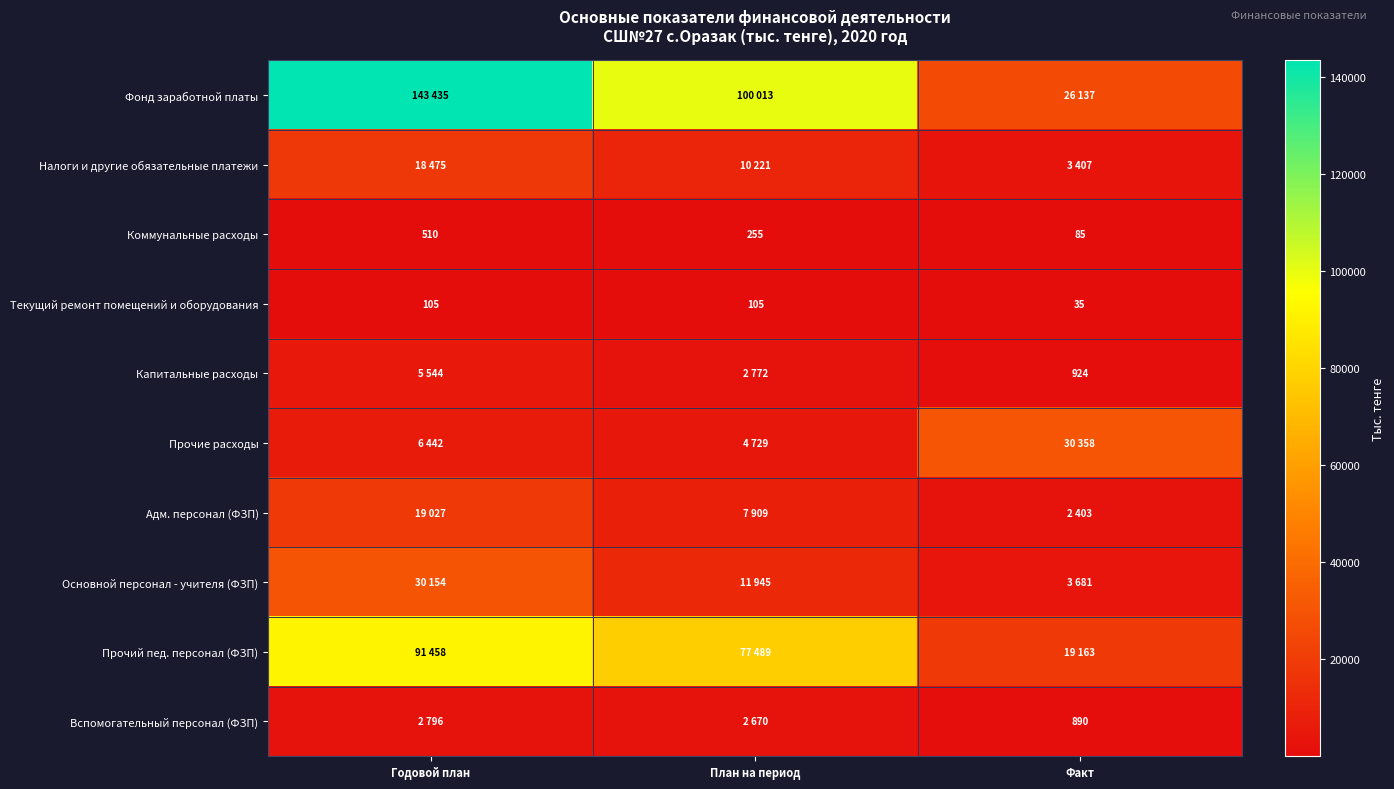

The Текущий ремонт помещений и оборудования series shows 178 at Годовой план. True or false?

False